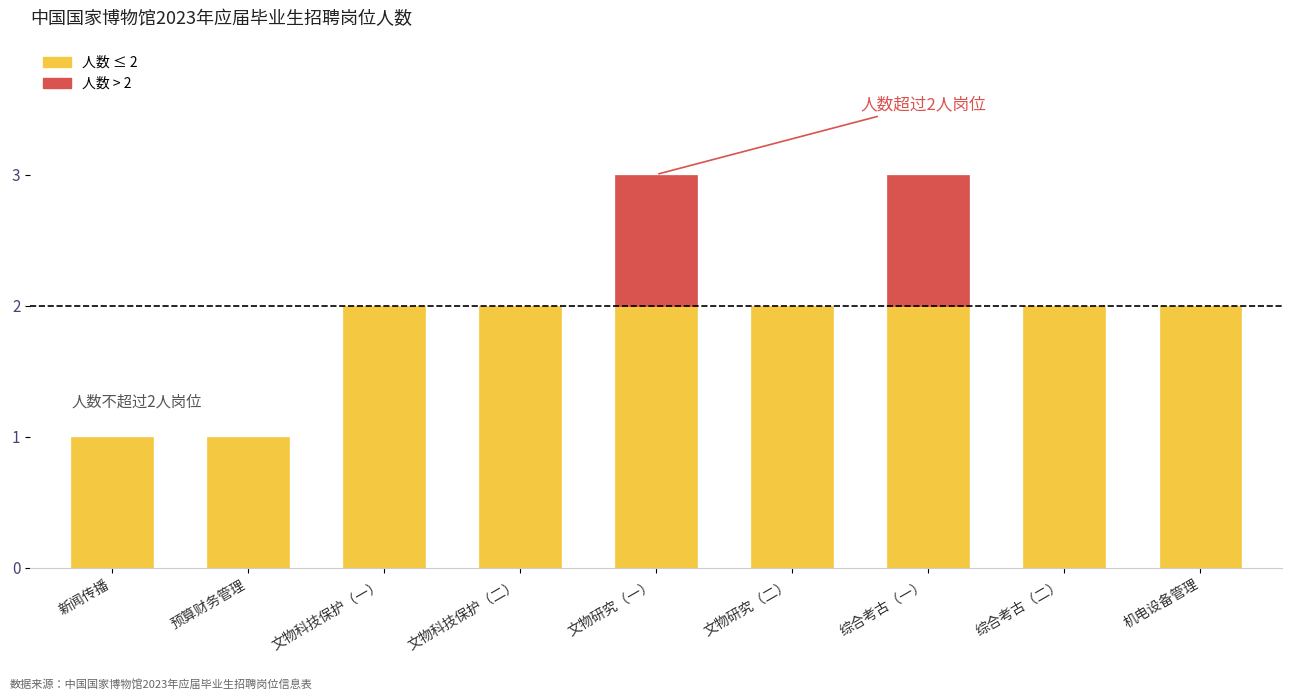

Rank the categories by value from lowest to highest.

新闻传播, 预算财务管理, 文物科技保护（一）, 文物科技保护（二）, 文物研究（二）, 综合考古（二）, 机电设备管理, 文物研究（一）, 综合考古（一）